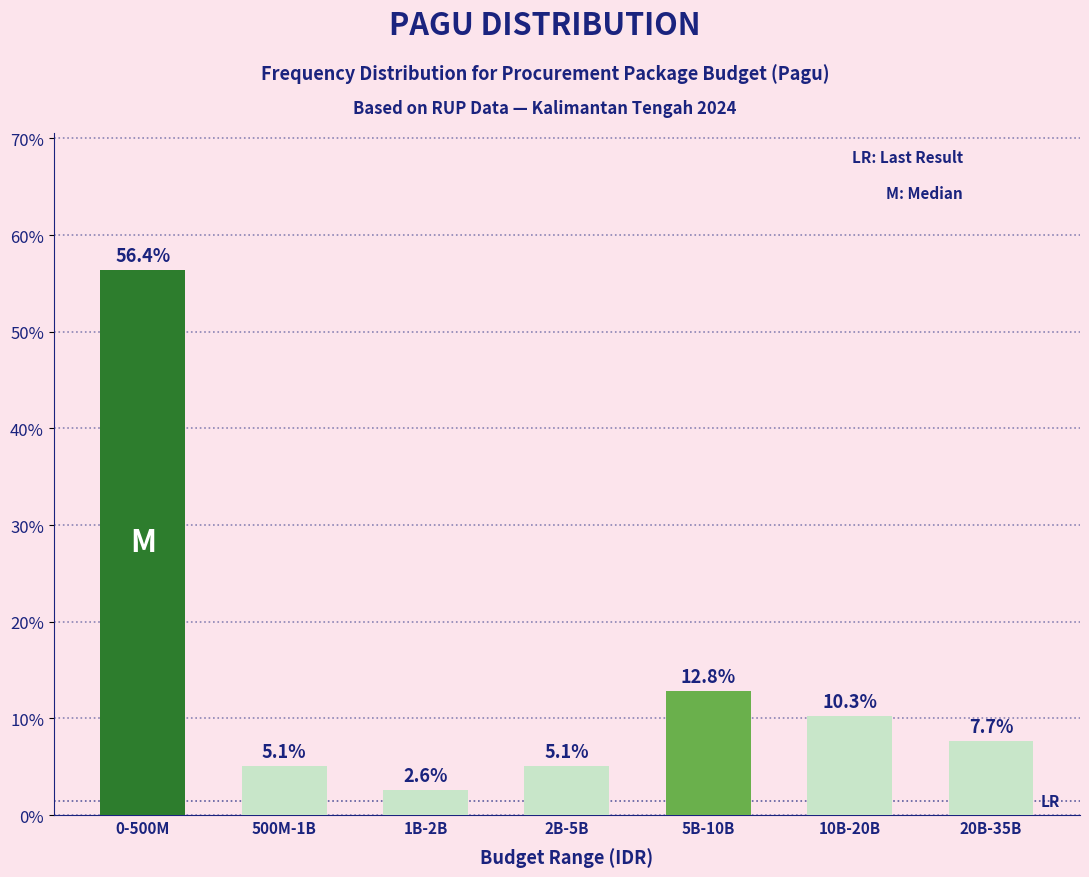

Reading right to left, extract all data points from this chart.

7.7	10.3	12.8	5.1	2.6	5.1	56.4